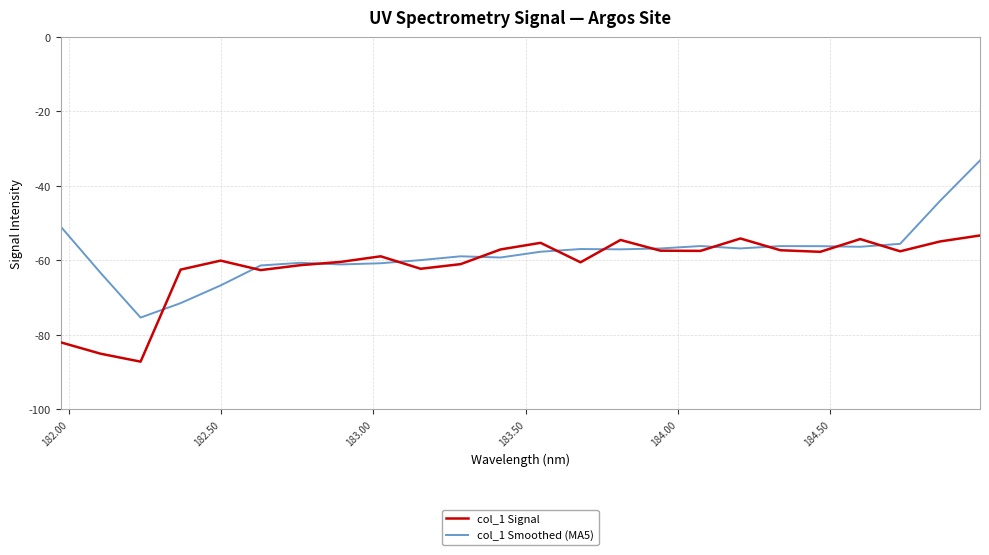

Rank the series by their maximum value, from highest to lowest.

col_1 Smoothed (MA5), col_1 Signal